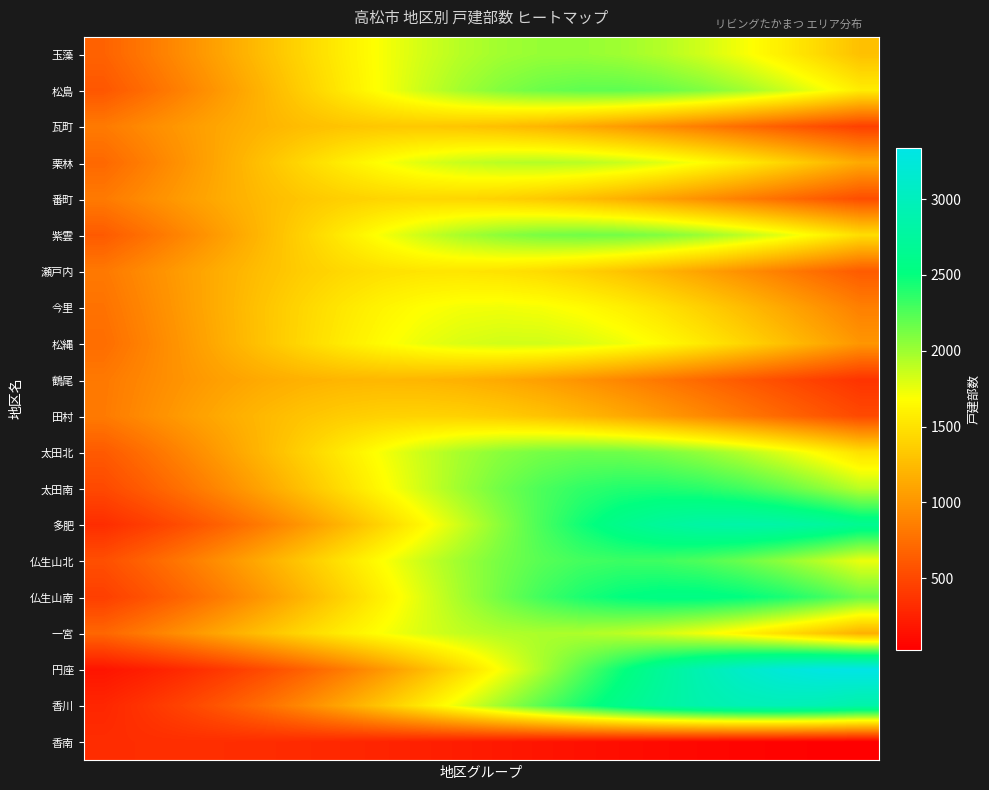

Reading right to left, list all the values displayed in this chart.

玉藻: 1279.6	1436.3	1585.7	1721.7	1838.6	1931.1	1994.7	2026.6	2024.9	1990.0	1923.4	1828.4	1709.4	1571.8	1421.5	1264.4	1106.1	951.7	805.3	670.2
松島: 1567.7	1730.0	1877.7	2004.4	2104.3	2172.9	2206.6	2204.0	2165.1	2091.8	1987.7	1857.6	1707.4	1543.5	1372.4	1200.1	1032.1	873.0	726.3	594.2
瓦町: 448.7	538.2	634.8	736.4	840.2	942.8	1040.6	1129.5	1205.8	1266.1	1307.5	1327.9	1326.5	1303.2	1259.2	1196.6	1118.4	1028.1	929.5	826.5
栗林: 1130.7	1281.3	1428.0	1565.2	1687.3	1789.0	1865.6	1913.4	1930.0	1914.7	1868.2	1792.8	1692.1	1570.7	1434.0	1287.6	1137.1	987.6	843.6	708.8
番町: 536.1	636.9	744.2	855.2	966.6	1074.4	1174.6	1263.0	1335.7	1389.2	1421.1	1429.8	1414.8	1376.9	1317.9	1240.6	1148.6	1045.9	936.7	825.1
紫雲: 1469.1	1630.4	1779.7	1910.5	2017.2	2094.8	2139.4	2149.1	2123.1	2062.9	1971.4	1852.9	1712.8	1557.2	1392.4	1224.5	1059.1	900.9	753.8	620.3
瀬戸内: 623.7	734.7	851.2	969.8	1086.8	1197.9	1298.5	1384.4	1451.6	1497.0	1518.4	1514.7	1486.1	1434.0	1361.0	1270.3	1166.2	1052.9	935.0	816.6
今里: 861.6	995.0	1130.0	1262.3	1386.8	1498.4	1592.3	1664.3	1710.8	1729.6	1719.9	1681.9	1617.7	1530.4	1423.8	1302.9	1172.5	1037.9	903.5	773.6
松縄: 1004.7	1148.2	1290.6	1426.7	1551.2	1658.7	1744.5	1804.4	1835.7	1836.7	1807.4	1749.2	1665.1	1558.8	1435.3	1299.8	1157.7	1014.1	873.7	740.3
鶴尾: 364.3	441.5	526.2	616.8	711.1	806.3	899.1	986.2	1063.8	1128.7	1177.7	1208.7	1220.0	1211.1	1182.4	1135.4	1072.3	996.0	909.9	817.6
田村: 508.8	606.2	710.3	818.6	927.8	1034.3	1134.0	1222.8	1296.8	1352.6	1387.6	1400.0	1389.2	1355.8	1301.4	1228.6	1140.8	1041.7	935.6	826.4
太田北: 1485.4	1646.9	1796.0	1926.2	2031.9	2108.0	2150.9	2158.5	2130.5	2068.1	1974.5	1854.0	1712.2	1555.2	1389.3	1220.6	1054.7	896.4	749.3	616.0
太田南: 1909.9	2068.1	2202.6	2307.2	2376.9	2408.3	2399.9	2352.2	2267.4	2149.6	2004.3	1838.1	1657.8	1470.6	1283.0	1100.9	929.1	771.2	629.5	505.4
多肥: 2655.3	2760.8	2823.2	2839.4	2808.7	2732.4	2614.4	2460.3	2277.1	2072.8	1855.7	1634.0	1415.1	1205.3	1009.6	831.8	674.0	537.2	421.0	324.6
仏生山北: 1753.8	1915.4	2057.3	2173.4	2258.2	2307.6	2319.2	2292.5	2228.7	2131.0	2004.0	1853.5	1686.0	1508.4	1327.3	1148.6	977.6	818.4	673.8	545.6
仏生山南: 2173.6	2320.6	2436.7	2516.4	2555.9	2553.3	2508.6	2424.0	2303.7	2153.3	1979.5	1789.7	1591.5	1391.9	1197.3	1012.9	842.8	689.7	555.1	439.4
一宮: 1174.5	1327.1	1474.8	1611.9	1732.8	1832.0	1905.0	1948.3	1959.6	1938.6	1886.2	1804.9	1698.7	1572.3	1431.4	1281.6	1128.6	977.5	832.6	697.6
円座: 3340.0	3312.4	3230.8	3099.3	2924.2	2713.4	2476.4	2222.8	1962.3	1703.8	1454.9	1221.9	1009.3	820.0	655.2	514.9	397.9	302.5	226.2	166.3
香川: 2847.3	2927.0	2959.4	2942.8	2878.0	2768.3	2618.9	2436.7	2229.8	2006.9	1776.4	1546.5	1324.2	1115.2	923.6	752.4	602.8	475.0	368.1	280.5
香南: 28.9	38.0	49.3	62.9	78.9	97.3	118.0	140.8	165.3	190.7	216.5	241.7	265.3	286.5	304.3	317.9	326.6	330.0	327.9	320.5